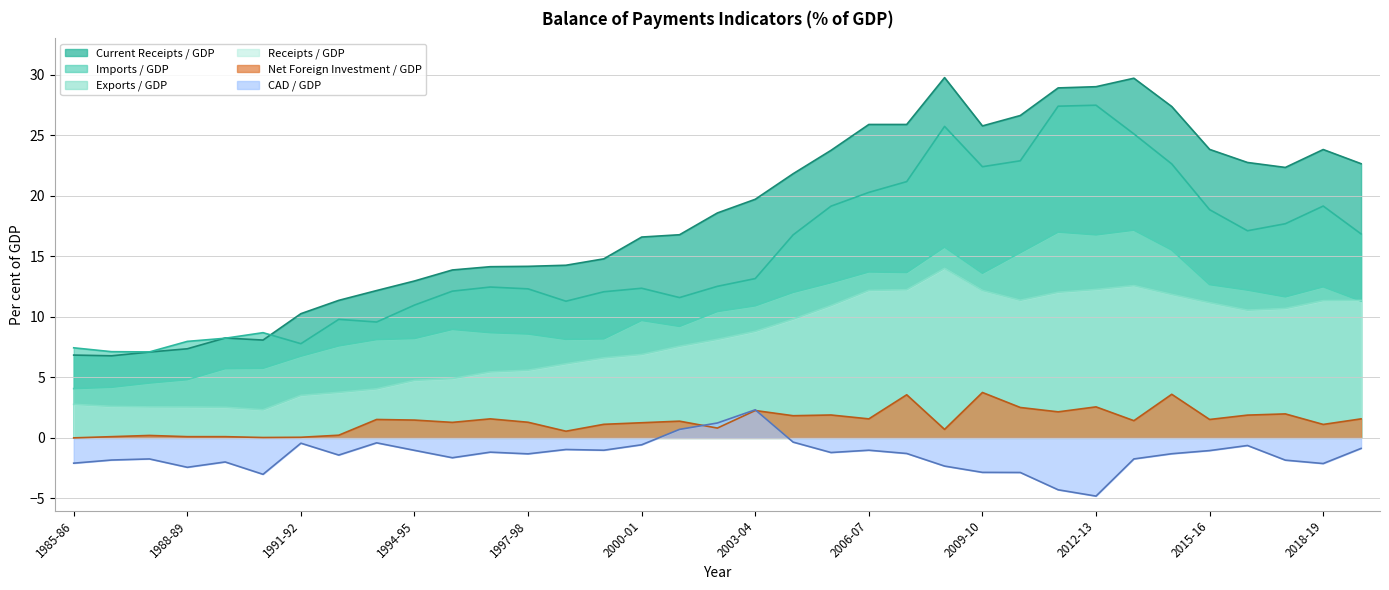

At which category is the sum across all series the highest?

2013-14